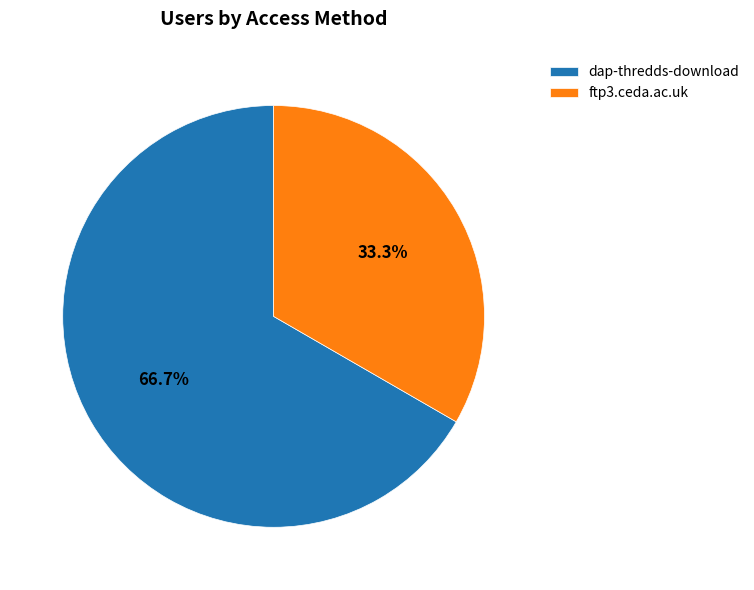

Which slice is the smallest?

ftp3.ceda.ac.uk